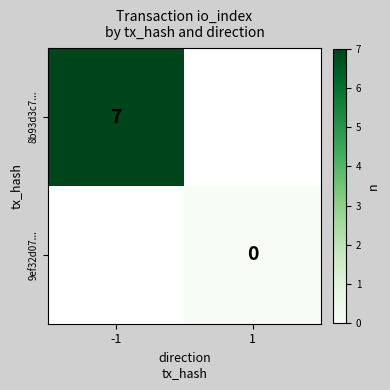

The value of 8b93d3c7... at -1 is 12. True or false?

False